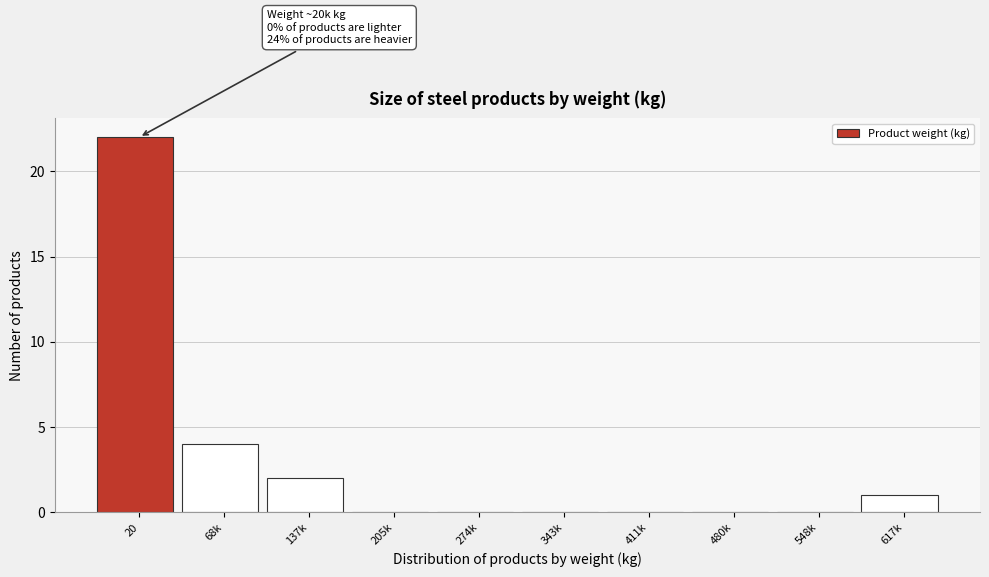

Reading left to right, transcribe all the data shown in this chart.

20=22	68k=4	137k=2	205k=0	274k=0	343k=0	411k=0	480k=0	548k=0	617k=1